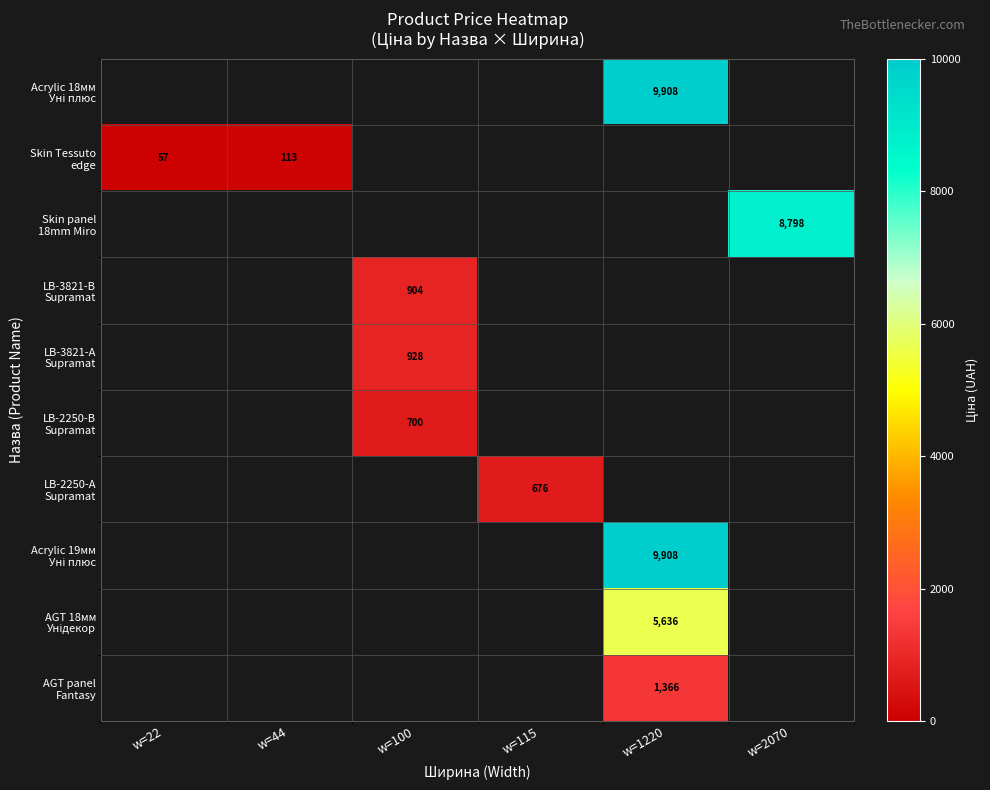

Which label corresponds to the smallest value in the chart?

w=22